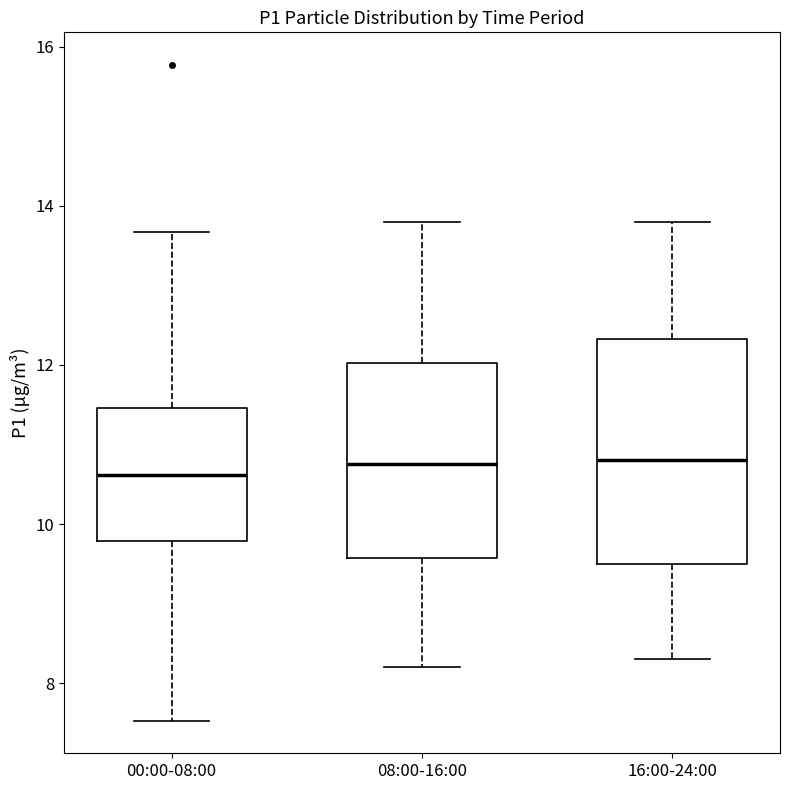

Comparing the boxes themselves (not the whiskers), which one is the tallest?

16:00-24:00